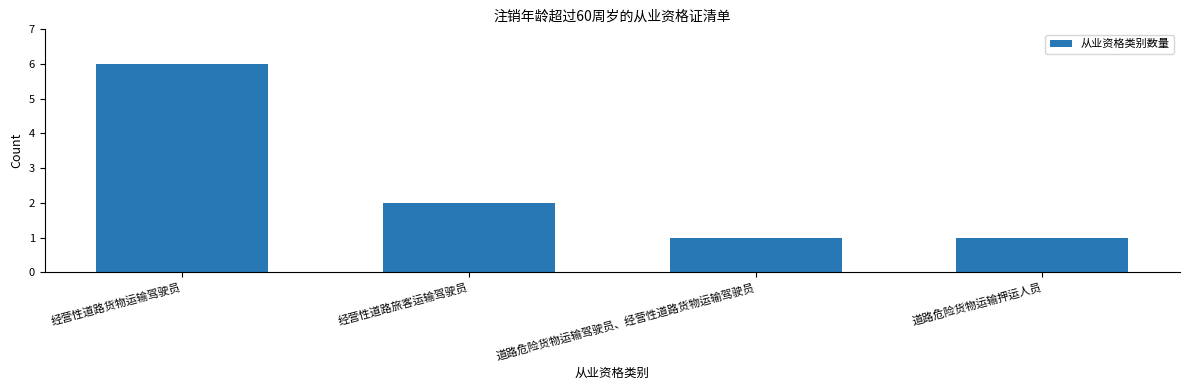

True or false: the data shows 1 at 道路危险货物运输押运人员.

True